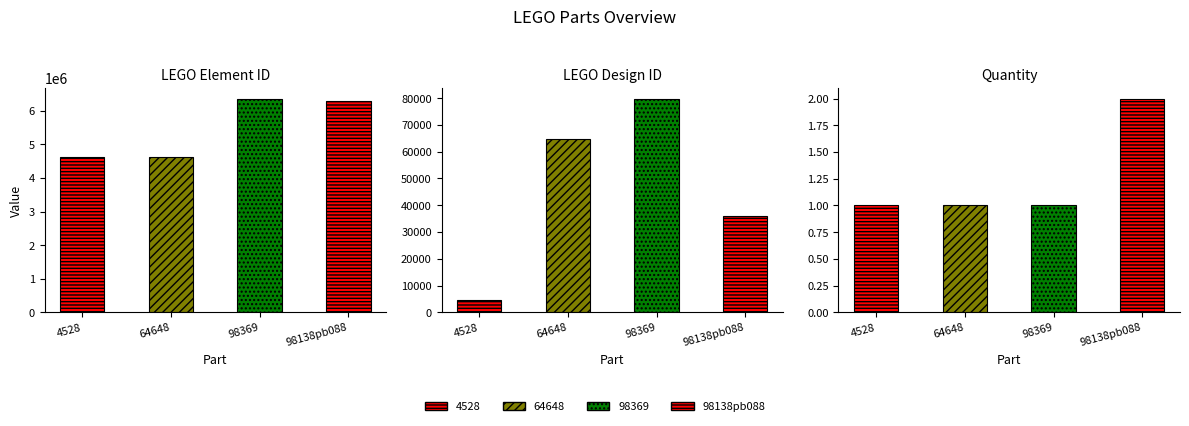

Rank the series at 64648 from highest to lowest value.

LEGO Element ID, LEGO Design ID, Quantity